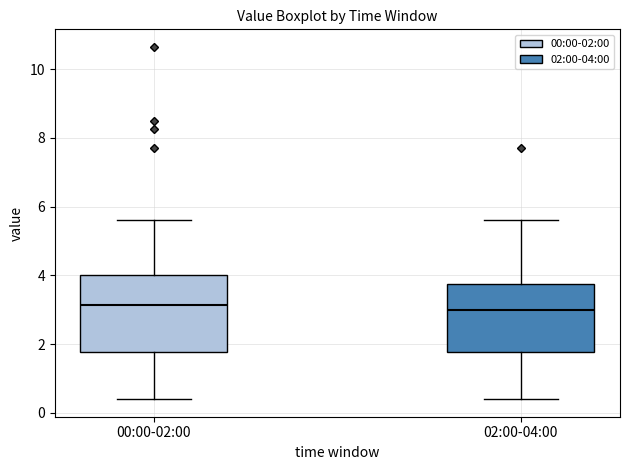

Where does the lower whisker of the box for 00:00-02:00 end on the y-axis? The values are not printed on the chart, so give them approximately, as read against the axis.

0.4